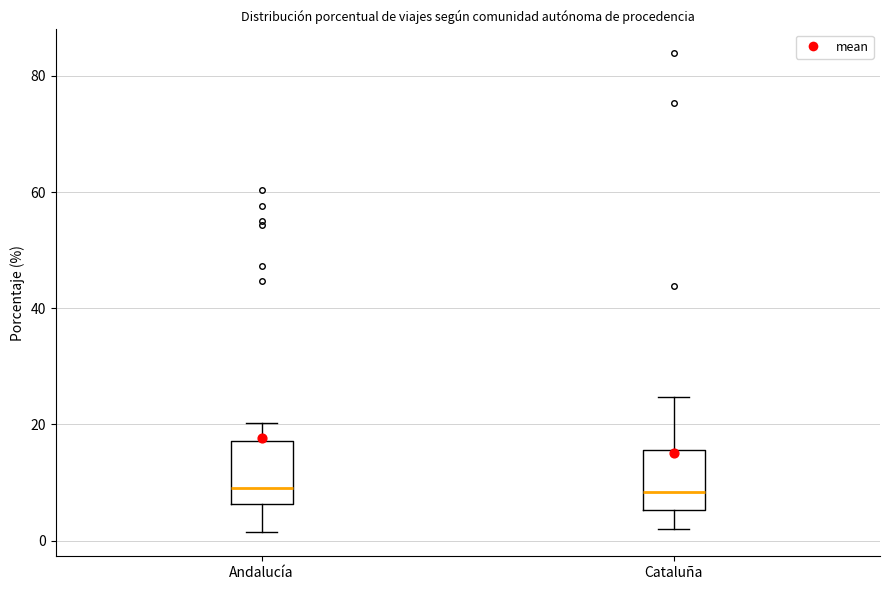

Reading left to right, read every box against the y-axis: the position of its median line, the range the box covers, and the ends of its whiskers. The values are not printed on the chart, so give them approximately, as read against the axis.

Andalucía: median 10, box 6 to 18, whiskers 2 to 20
Cataluña: median 8, box 6 to 16, whiskers 2 to 24